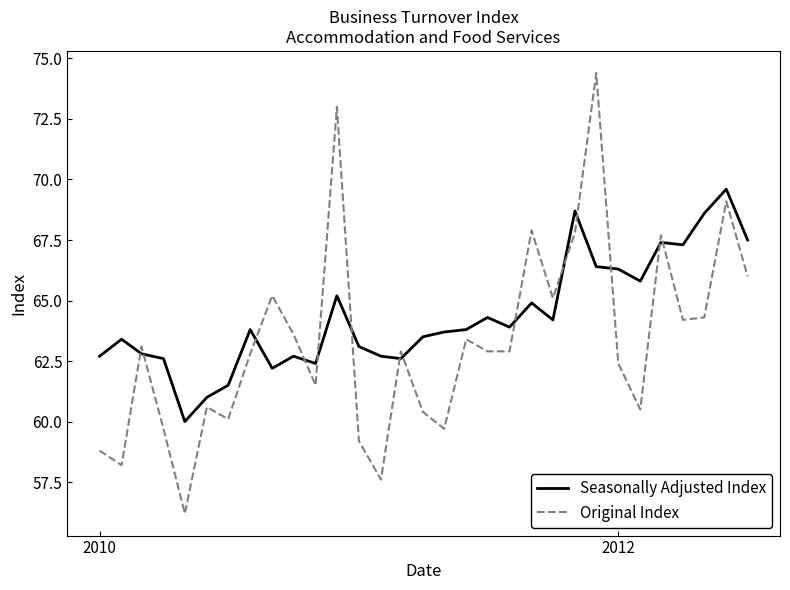

What is the difference between the maximum and minimum values in the Original Index series?

18.2